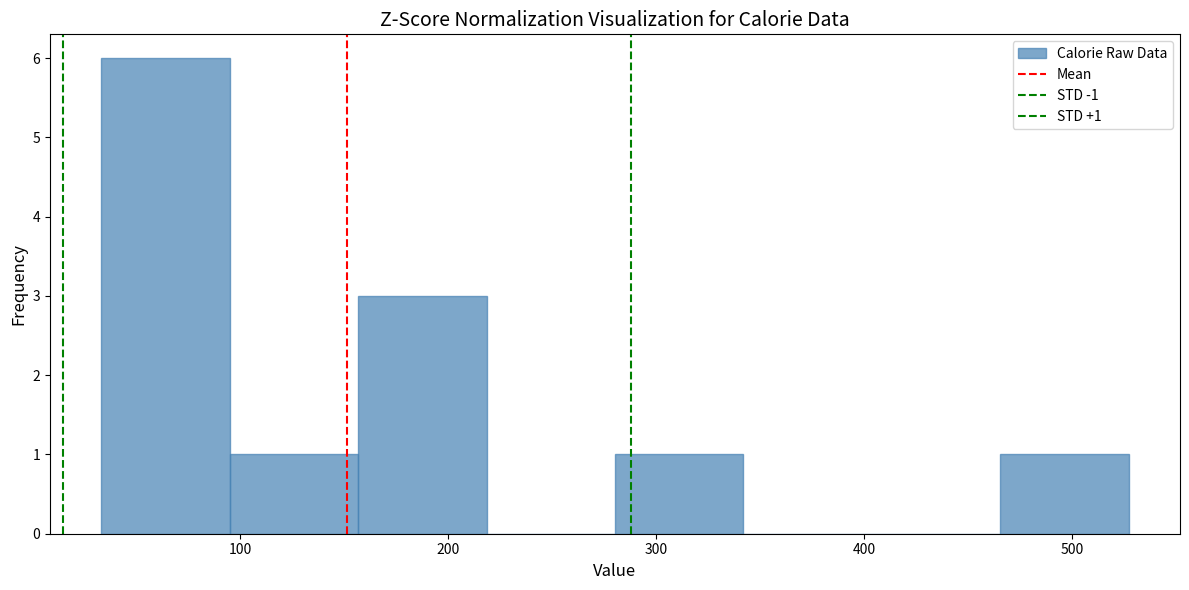

Which range on the x-axis has the tallest bar?

30 to 90